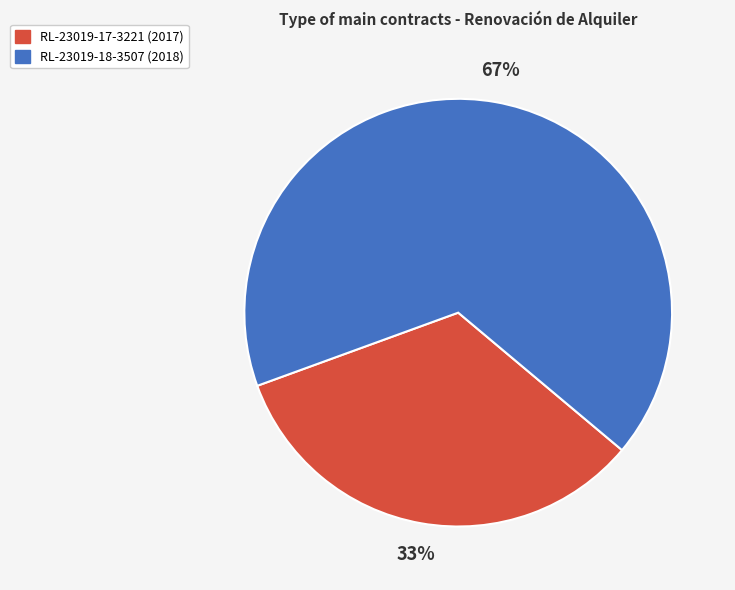

Which has a higher value, RL-23019-17-3221 (2017) or RL-23019-18-3507 (2018)?

RL-23019-18-3507 (2018)